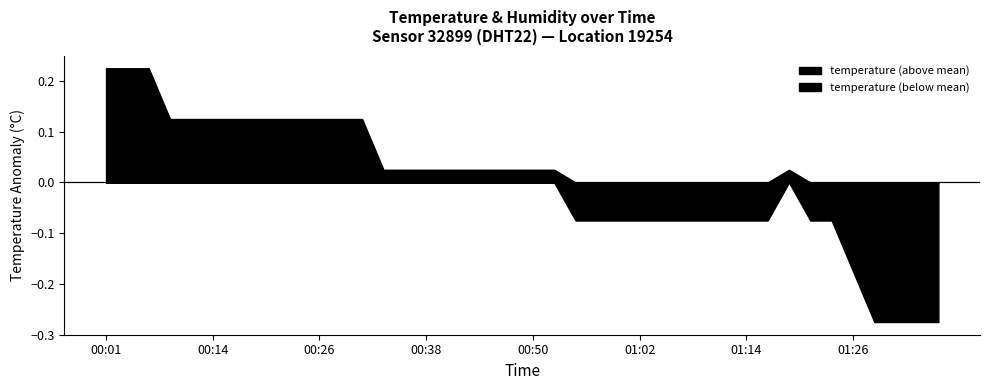

What is the label of the 14th point from the left?

00:33